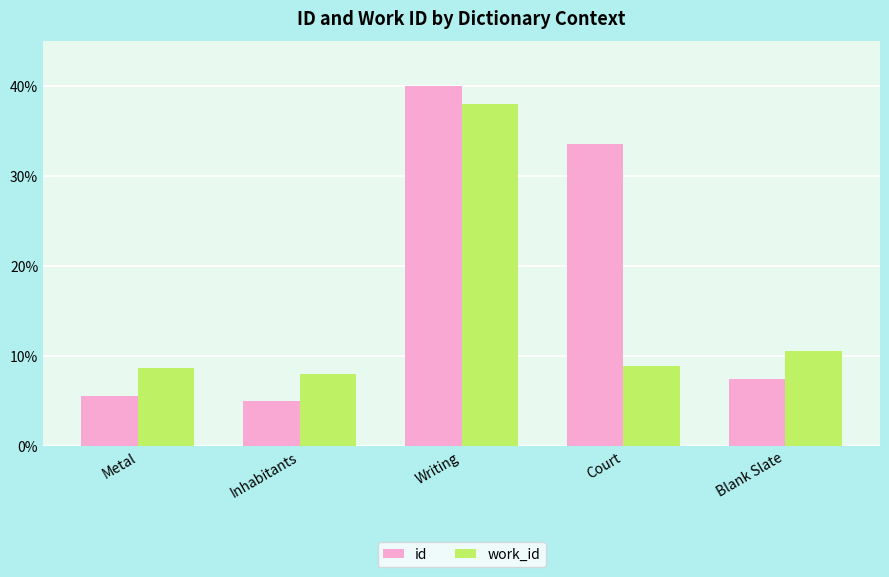

At which label does id first exceed 7?

Writing